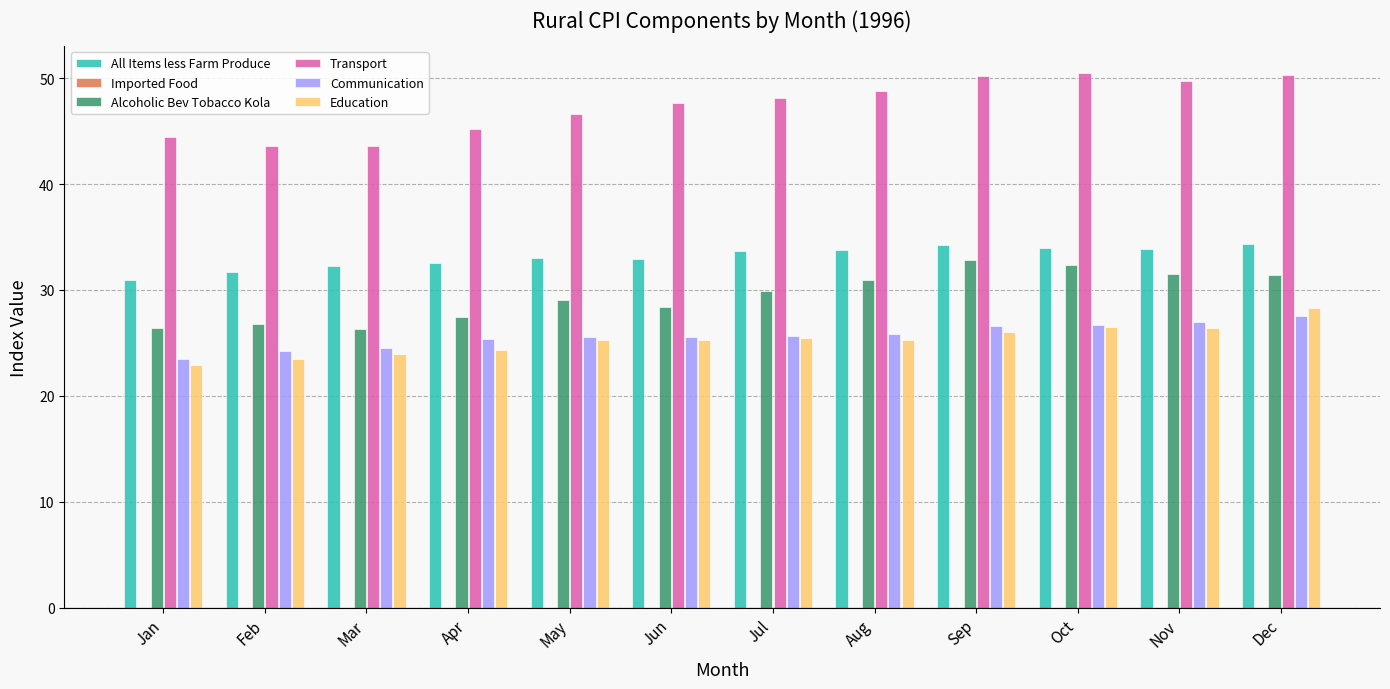

What is the difference between the All Items less Farm Produce values at Nov and Jul?

0.2